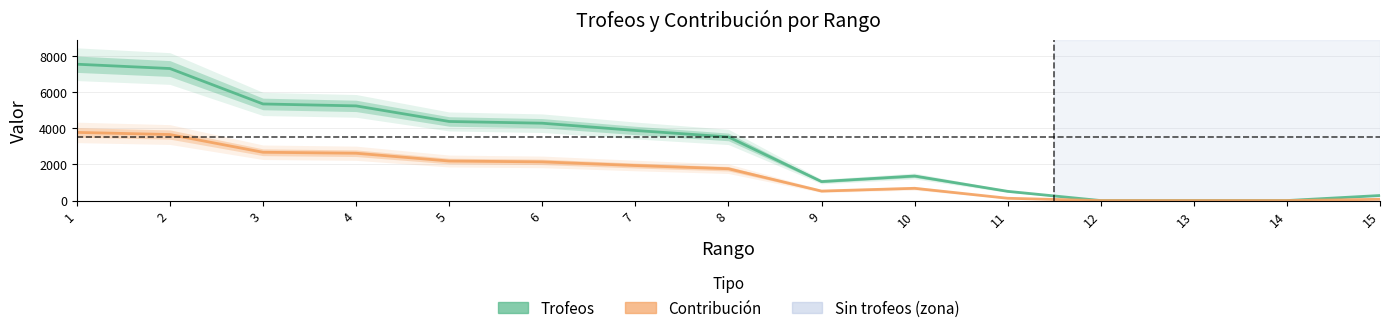

True or false: Contribución and Trofeos intersect in this chart.

False